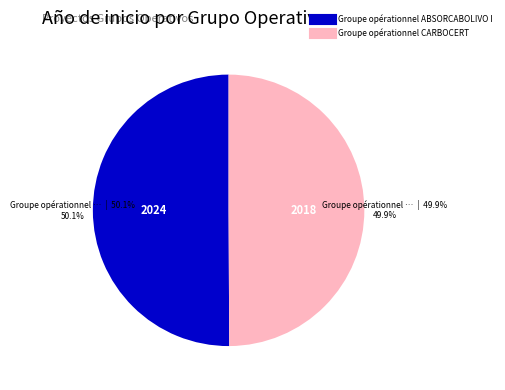

How many segments does this pie chart have?

2